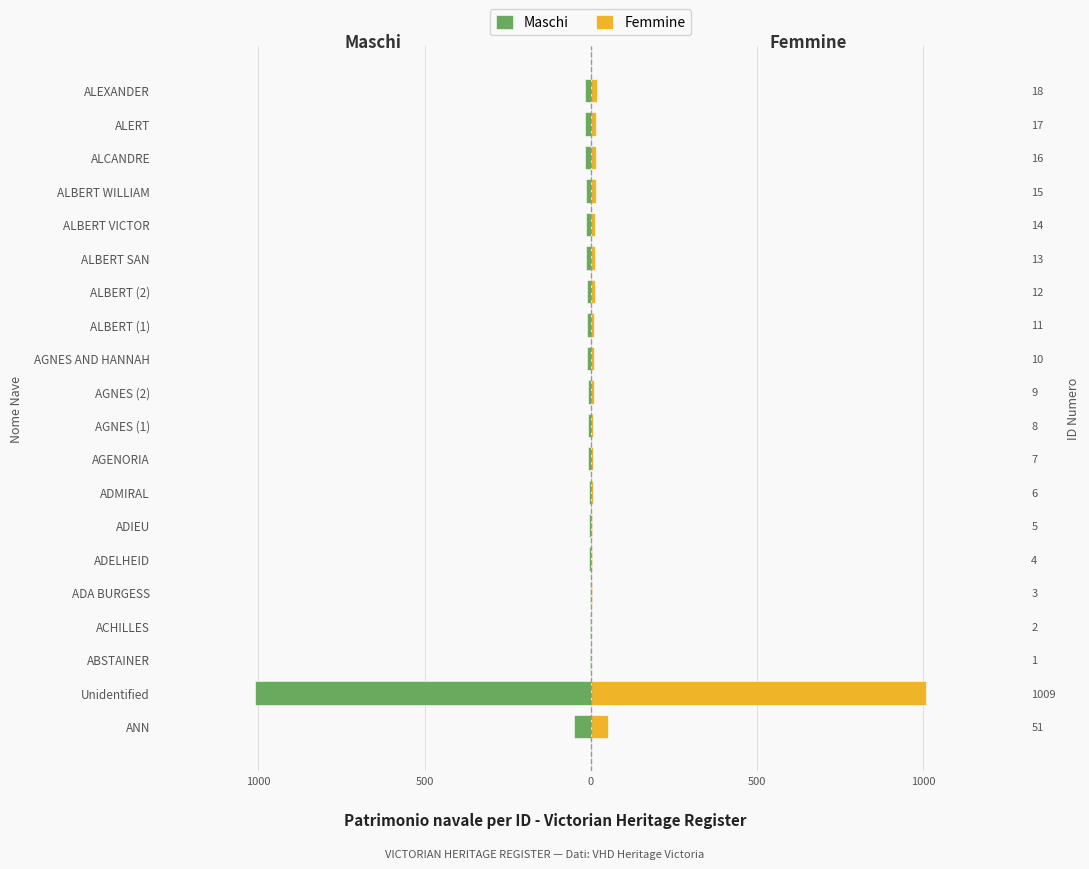

Which series has the largest total across all categories?

Femmine